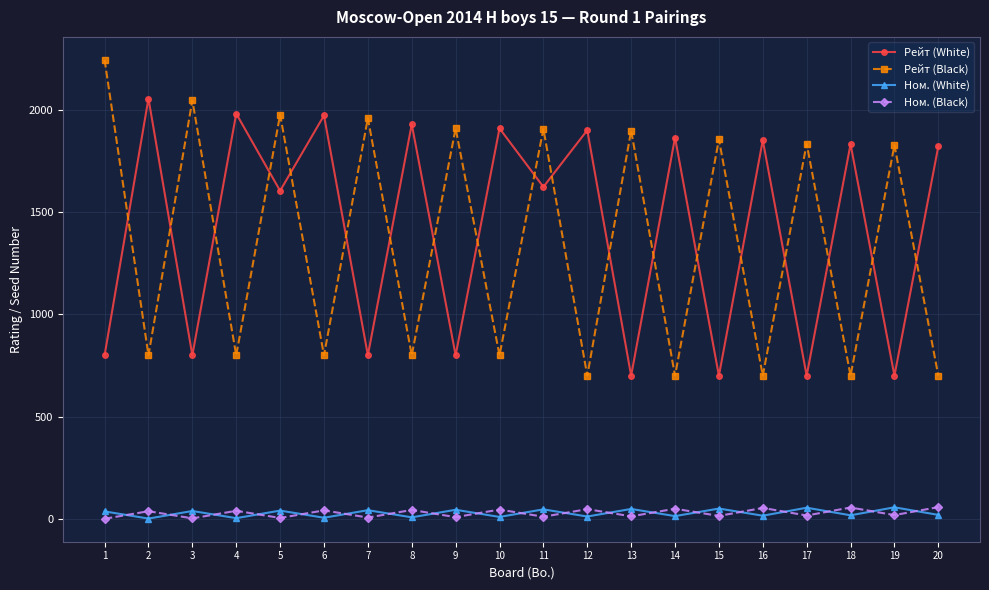

Which series ends up on top after the final intersection of Рейт (Black) and Рейт (White)?

Рейт (White)